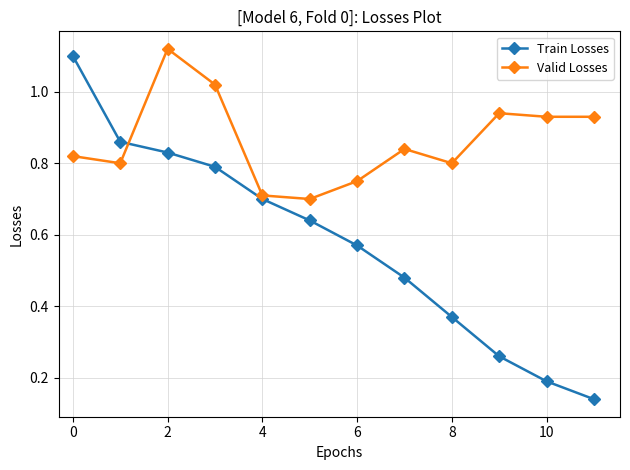

What is the value of the Train Losses point at the 11th from the left?

0.2